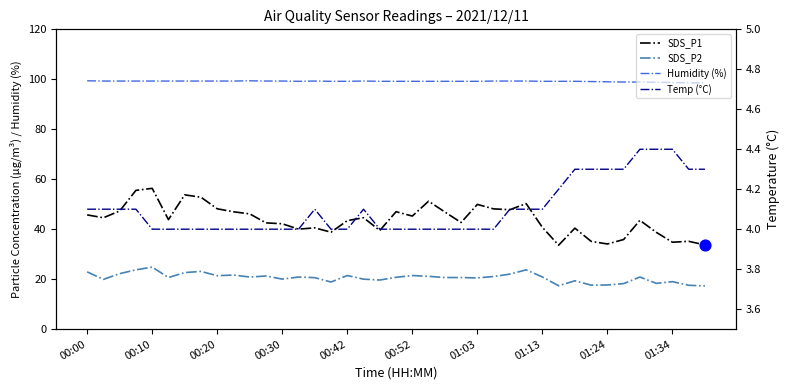

At how many categories does at least one series exceed 33?

39